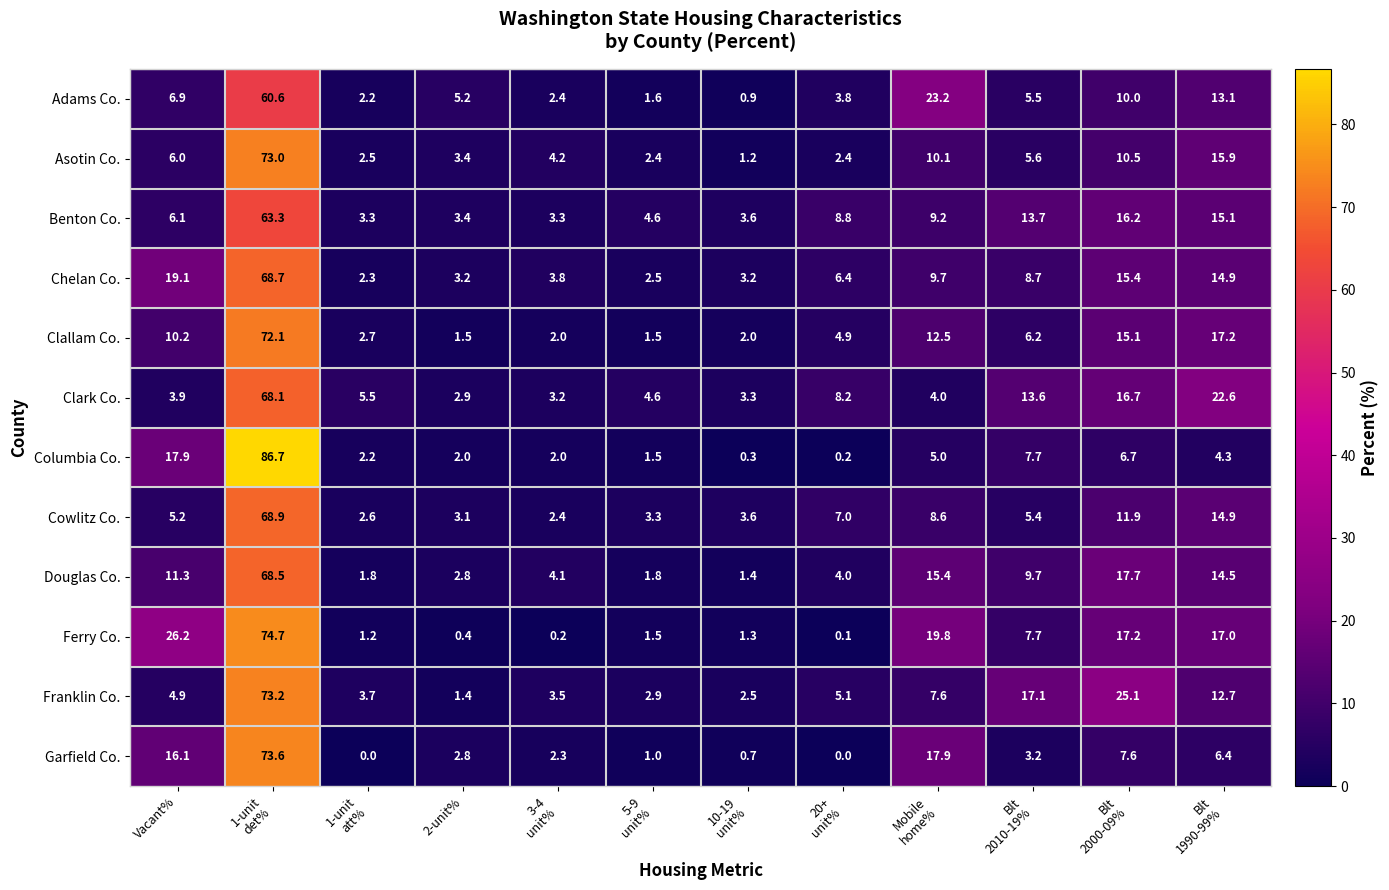

List the series in order of their peak value, lowest first.

Adams Co., Benton Co., Clark Co., Douglas Co., Chelan Co., Cowlitz Co., Clallam Co., Asotin Co., Franklin Co., Garfield Co., Ferry Co., Columbia Co.